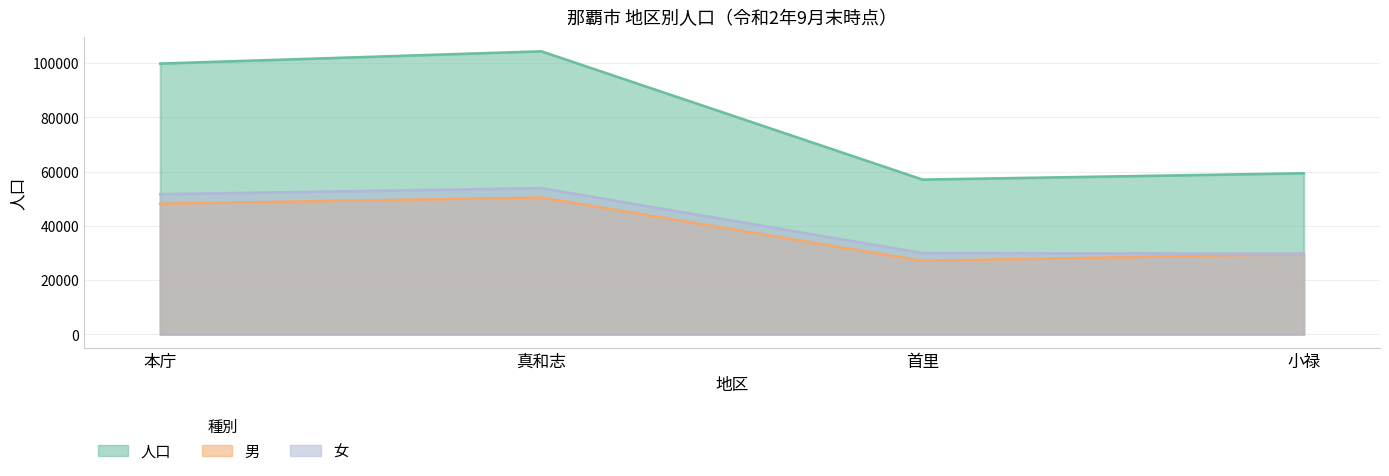

What is the difference between the maximum and minimum values in the 女 series?

24160